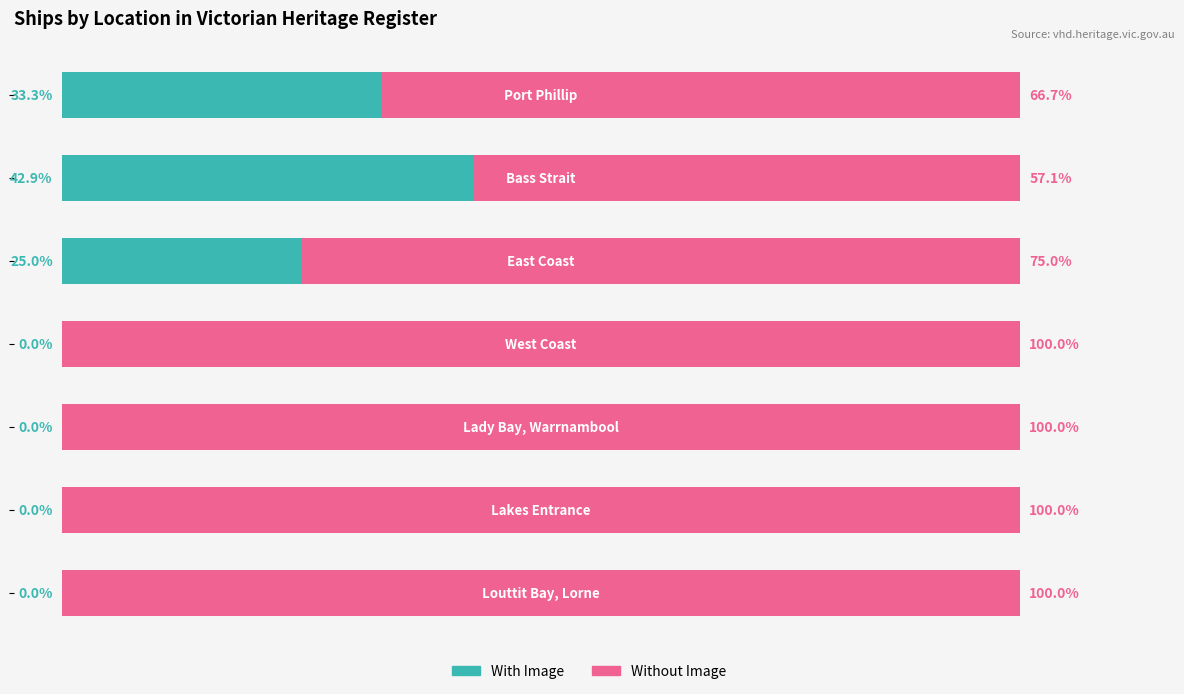

List the series in order of their peak value, highest first.

Without Image, With Image